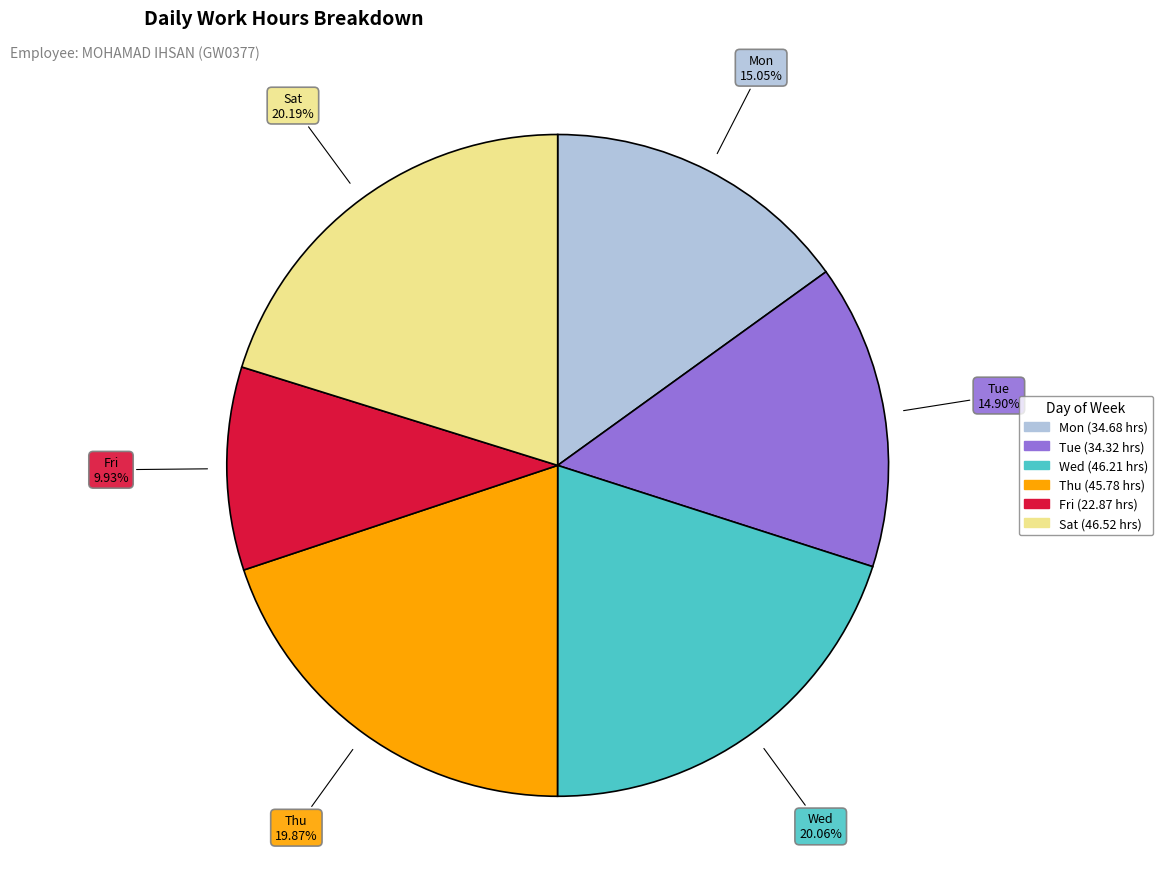

Is there any slice that represents more than half of the pie?

No